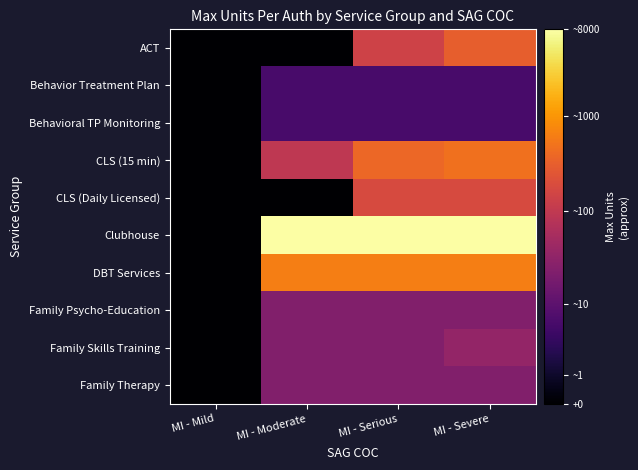

Reading left to right, list all the values displayed in this chart.

ACT: MI - Mild=0.0	MI - Moderate=0.0	MI - Serious=2.2	MI - Severe=2.5
Behavior Treatment Plan: MI - Mild=0.0	MI - Moderate=0.8	MI - Serious=0.8	MI - Severe=0.8
Behavioral TP Monitoring: MI - Mild=0.0	MI - Moderate=0.8	MI - Serious=0.8	MI - Severe=0.8
CLS (15 min): MI - Mild=0.0	MI - Moderate=2.0	MI - Serious=2.6	MI - Severe=2.7
CLS (Daily Licensed): MI - Mild=0.0	MI - Moderate=0.0	MI - Serious=2.3	MI - Severe=2.3
Clubhouse: MI - Mild=0.0	MI - Moderate=3.9	MI - Serious=3.9	MI - Severe=3.9
DBT Services: MI - Mild=0.0	MI - Moderate=2.8	MI - Serious=2.8	MI - Severe=2.8
Family Psycho-Education: MI - Mild=0.0	MI - Moderate=1.4	MI - Serious=1.4	MI - Severe=1.4
Family Skills Training: MI - Mild=0.0	MI - Moderate=1.4	MI - Serious=1.4	MI - Severe=1.6
Family Therapy: MI - Mild=0.0	MI - Moderate=1.4	MI - Serious=1.4	MI - Severe=1.4